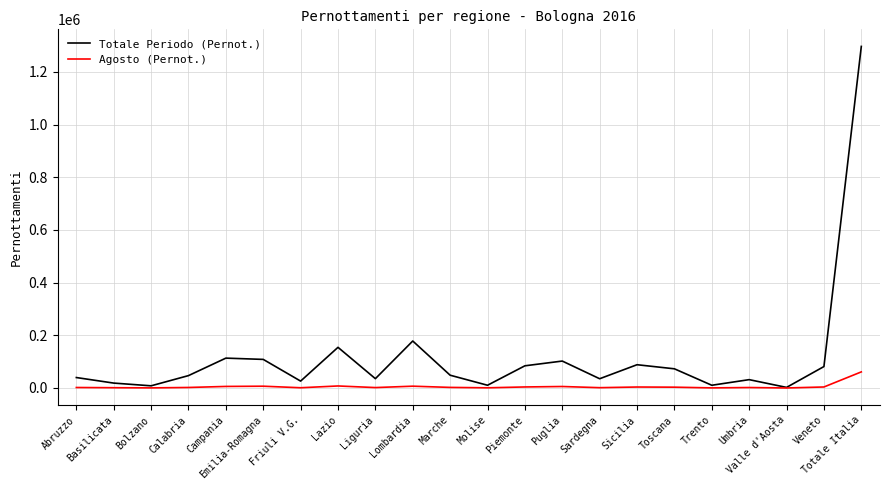

Which series has the widest spread of values?

Totale Periodo (Pernot.)